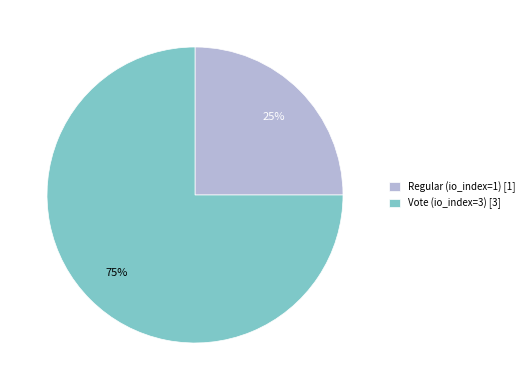

What is the ratio of the value at Vote (io_index=3) to the value at Regular (io_index=1)?

3.0